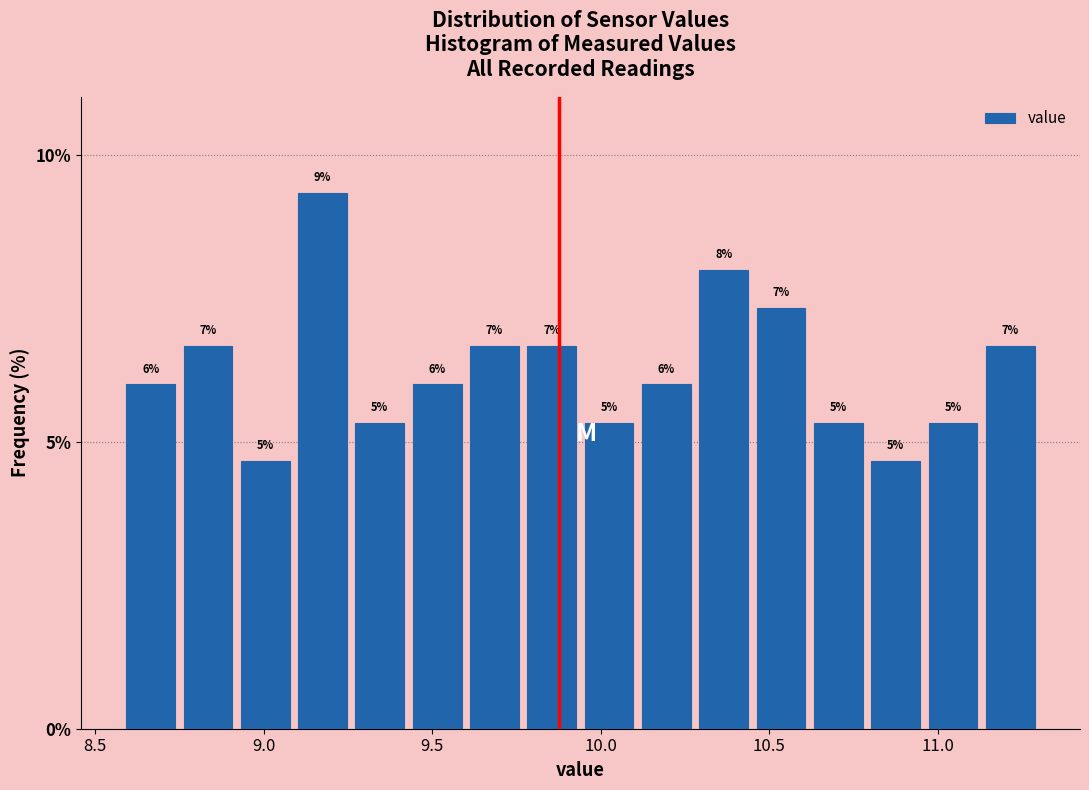

Around what value on the x-axis is the tallest bar? Give the approximate position of its centre, as read against the axis.

9.20